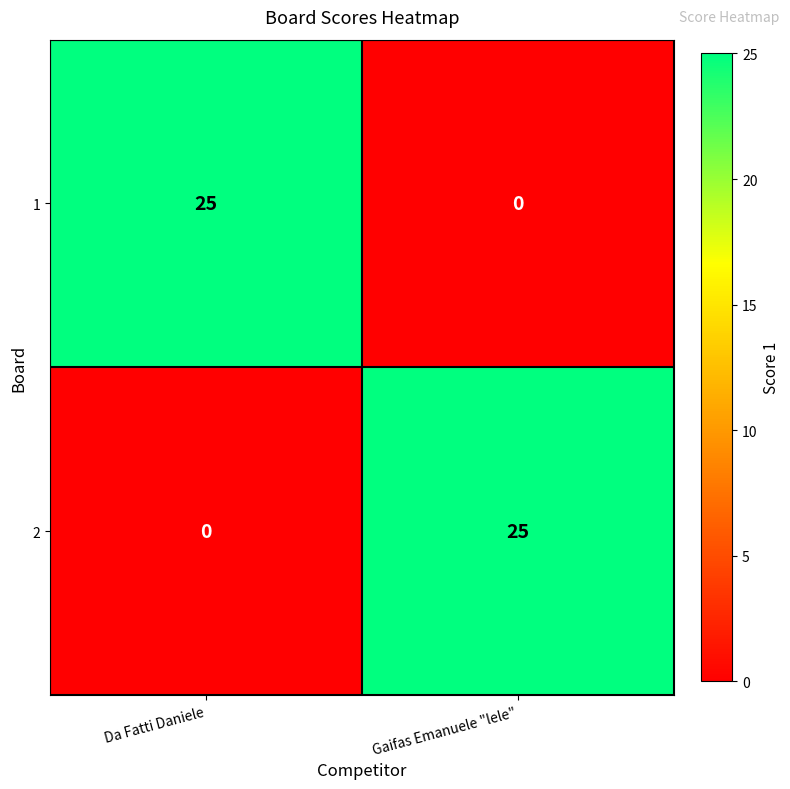

What is the total value across all series at Da Fatti Daniele?

25